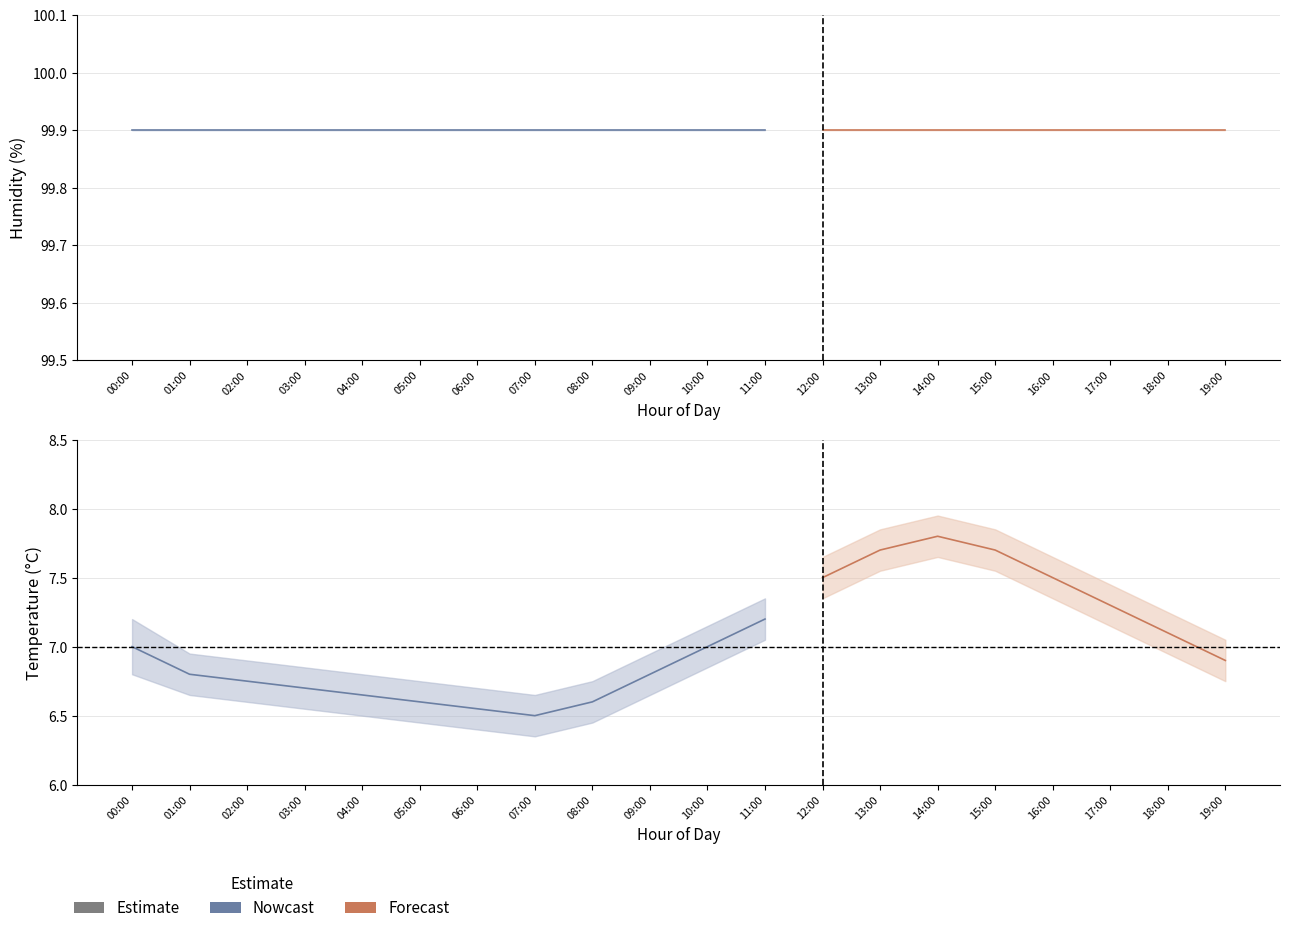

Reading left to right, what are all the values shown in this chart?

temperature_mean: 00:00=7.0	01:00=6.8	02:00=6.8	03:00=6.7	04:00=6.7	05:00=6.6	06:00=6.5	07:00=6.5	08:00=6.6	09:00=6.8	10:00=7.0	11:00=7.2	12:00=7.5	13:00=7.7	14:00=7.8	15:00=7.7	16:00=7.5	17:00=7.3	18:00=7.1	19:00=6.9
temperature_upper: 00:00=7.2	01:00=7.0	02:00=6.9	03:00=6.8	04:00=6.8	05:00=6.8	06:00=6.7	07:00=6.7	08:00=6.8	09:00=7.0	10:00=7.2	11:00=7.3	12:00=7.7	13:00=7.8	14:00=8.0	15:00=7.8	16:00=7.7	17:00=7.5	18:00=7.2	19:00=7.0
temperature_lower: 00:00=6.8	01:00=6.7	02:00=6.6	03:00=6.5	04:00=6.5	05:00=6.5	06:00=6.4	07:00=6.3	08:00=6.5	09:00=6.7	10:00=6.8	11:00=7.0	12:00=7.3	13:00=7.5	14:00=7.7	15:00=7.5	16:00=7.3	17:00=7.2	18:00=7.0	19:00=6.8
humidity_mean: 00:00=99.9	01:00=99.9	02:00=99.9	03:00=99.9	04:00=99.9	05:00=99.9	06:00=99.9	07:00=99.9	08:00=99.9	09:00=99.9	10:00=99.9	11:00=99.9	12:00=99.9	13:00=99.9	14:00=99.9	15:00=99.9	16:00=99.9	17:00=99.9	18:00=99.9	19:00=99.9
humidity_upper: 00:00=99.9	01:00=99.9	02:00=99.9	03:00=99.9	04:00=99.9	05:00=99.9	06:00=99.9	07:00=99.9	08:00=99.9	09:00=99.9	10:00=99.9	11:00=99.9	12:00=99.9	13:00=99.9	14:00=99.9	15:00=99.9	16:00=99.9	17:00=99.9	18:00=99.9	19:00=99.9
humidity_lower: 00:00=99.9	01:00=99.9	02:00=99.9	03:00=99.9	04:00=99.9	05:00=99.9	06:00=99.9	07:00=99.9	08:00=99.9	09:00=99.9	10:00=99.9	11:00=99.9	12:00=99.9	13:00=99.9	14:00=99.9	15:00=99.9	16:00=99.9	17:00=99.9	18:00=99.9	19:00=99.9